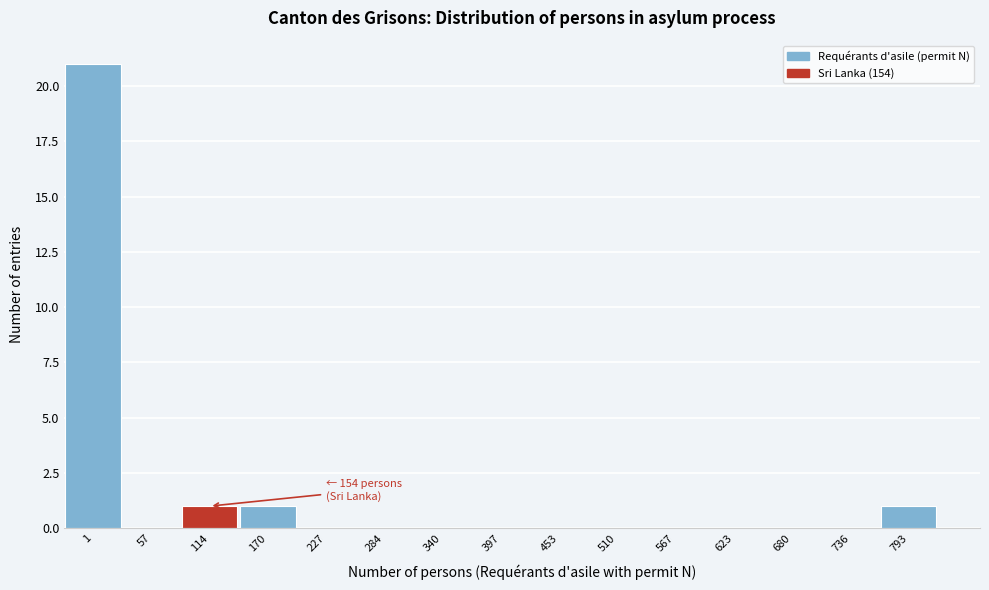

Reading left to right, transcribe all the data shown in this chart.

1=21	57=0	114=1	170=1	227=0	284=0	340=0	397=0	453=0	510=0	567=0	623=0	680=0	736=0	793=1